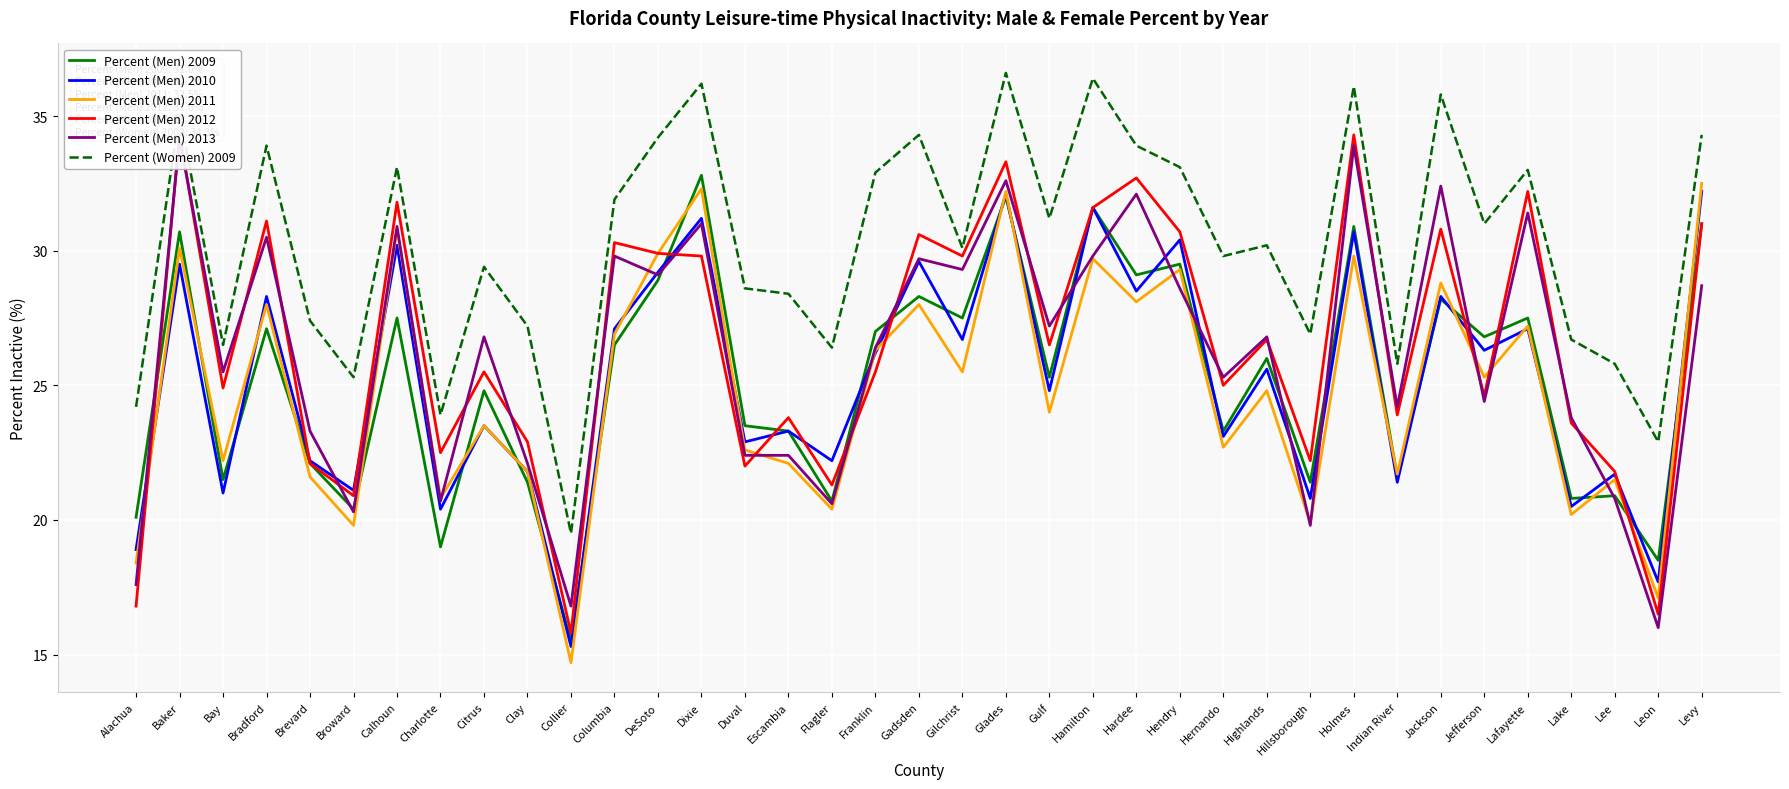

What is the difference between the second highest and minimum values in the Percent (Men) 2012 series?

18.5